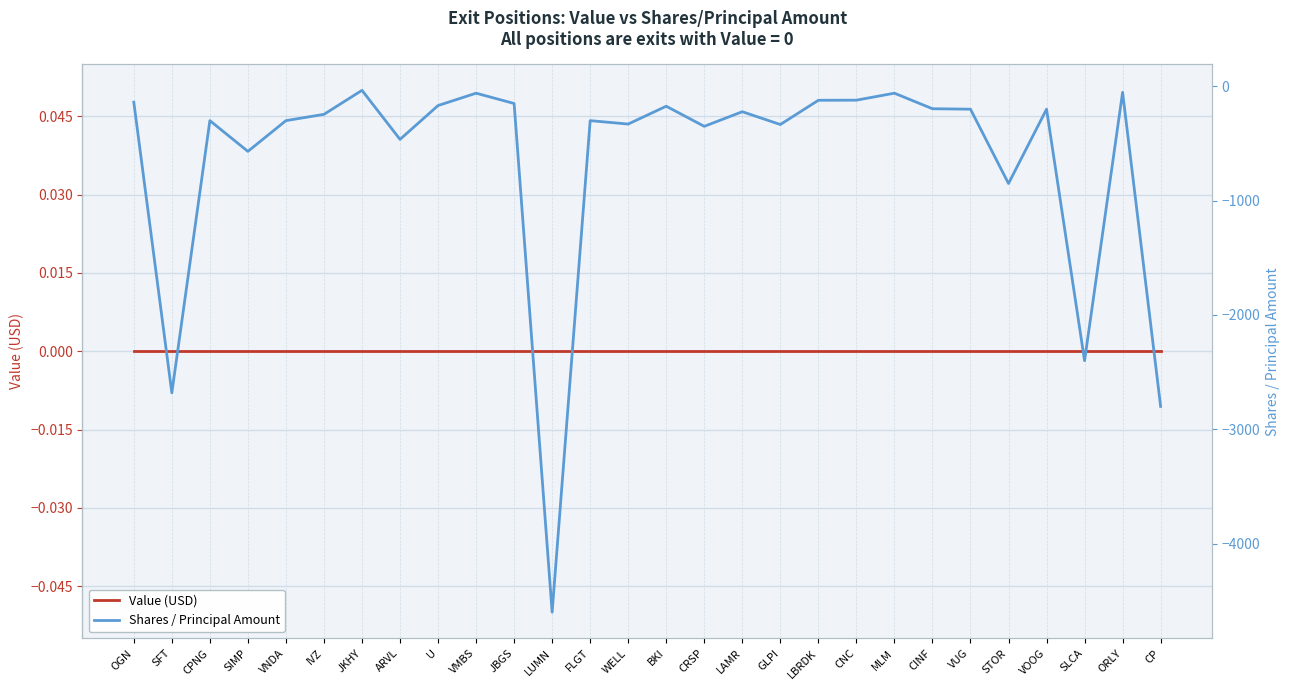

Is this an area chart (filled region under the line)?

No